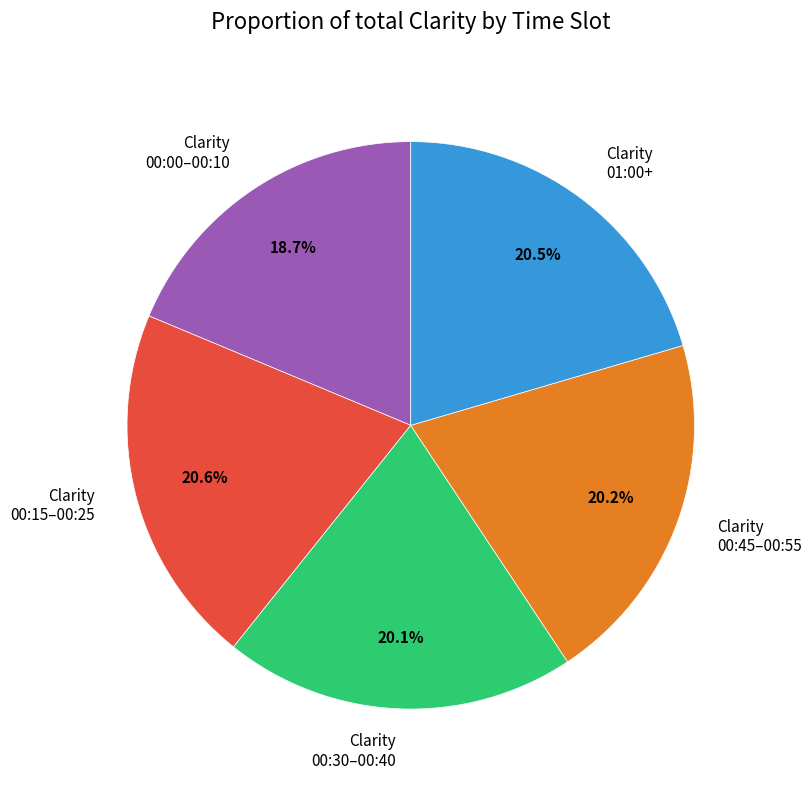

Approximately how many times larger is the value at Clarity 00:00–00:10 compared to Clarity 01:00+?

0.9